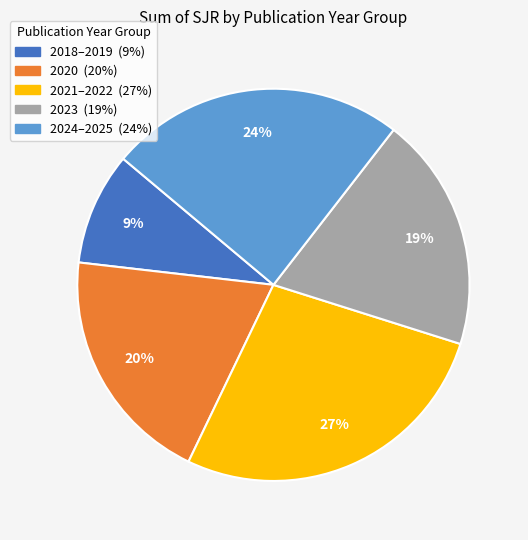

To the nearest percent, what is the average slice percentage?

20%